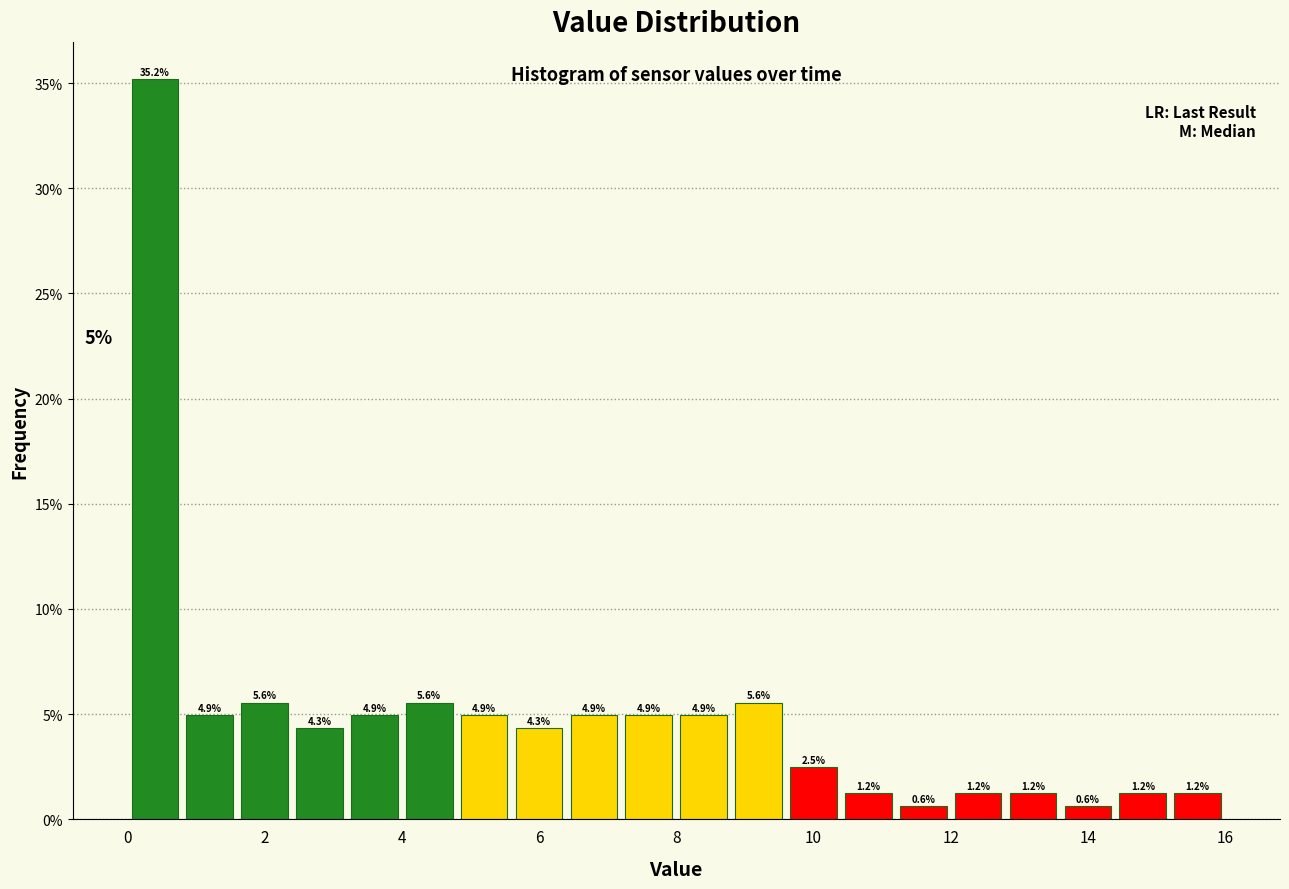

How tall is the bar that spans 0.0 to 0.8 on the x-axis?

35.2